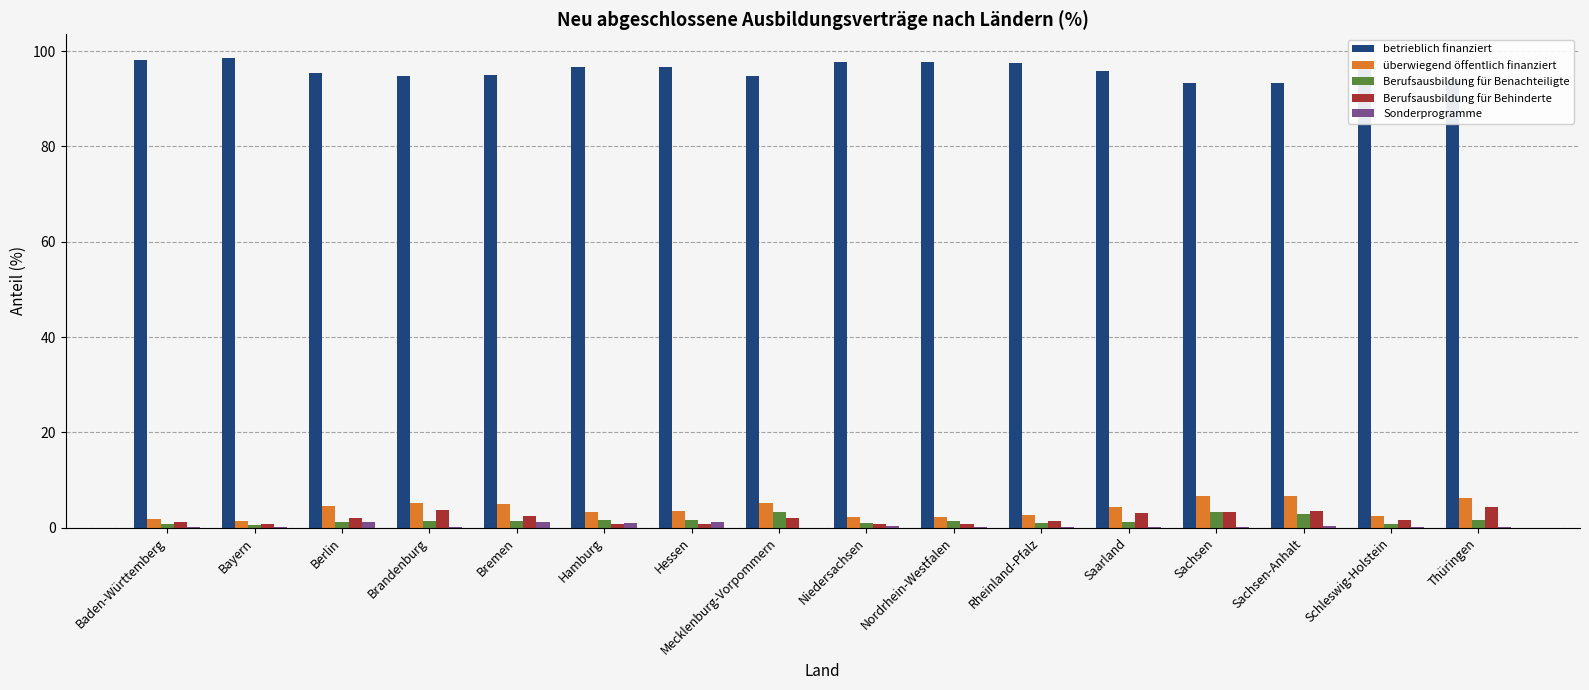

Is the value of betrieblich finanziert at Berlin greater than the value of überwiegend öffentlich finanziert at Bayern?

Yes